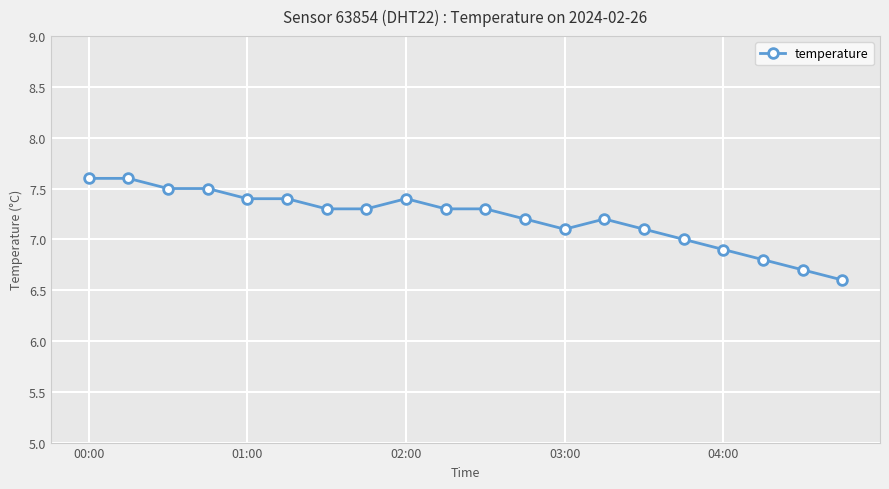

Reading right to left, transcribe all the data shown in this chart.

6.6	6.7	6.8	6.9	7.0	7.1	7.2	7.1	7.2	7.3	7.3	7.4	7.3	7.3	7.4	7.4	7.5	7.5	7.6	7.6